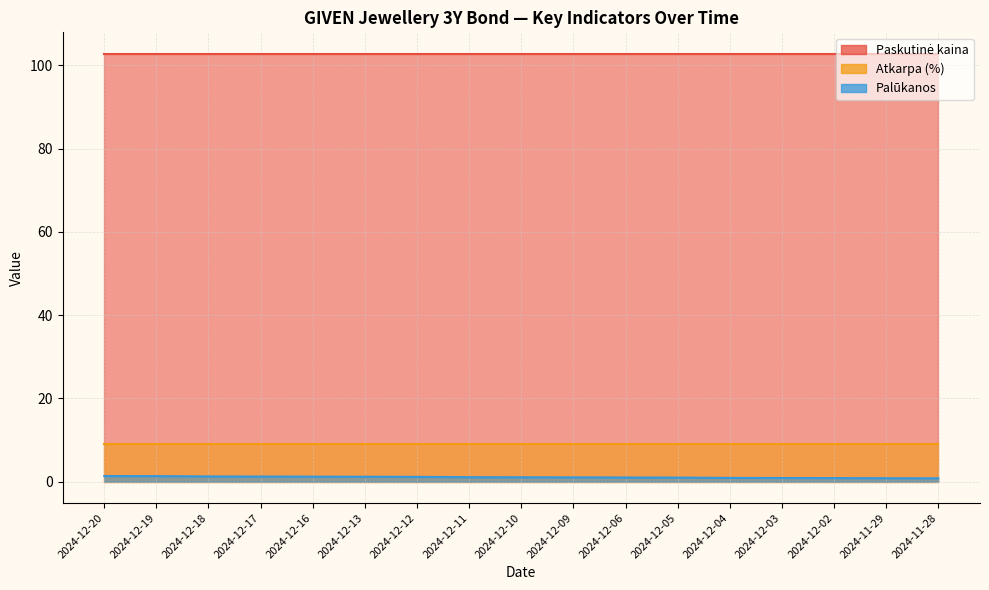

At which label does Paskutinė kaina reach its peak?

2024-12-20